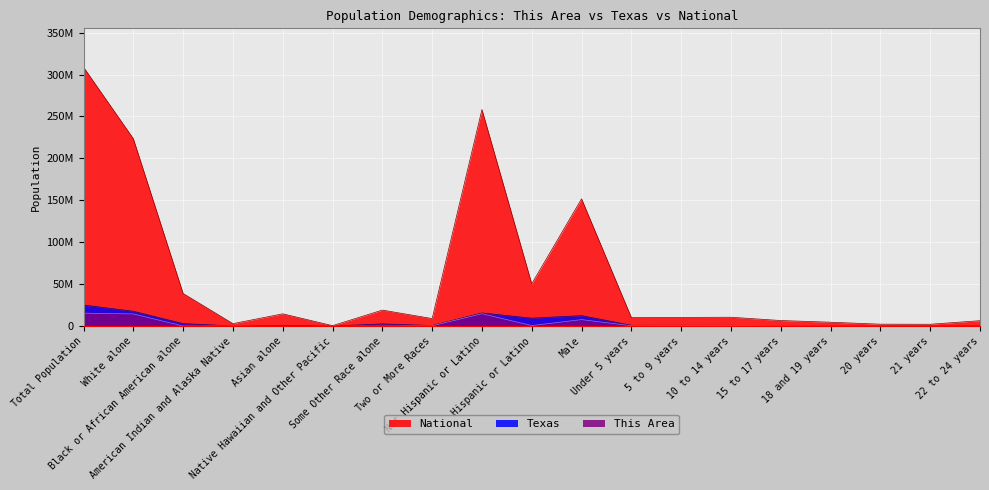

Which series changed the most between Not Hispanic or Latino and 5 to 9 years?

National